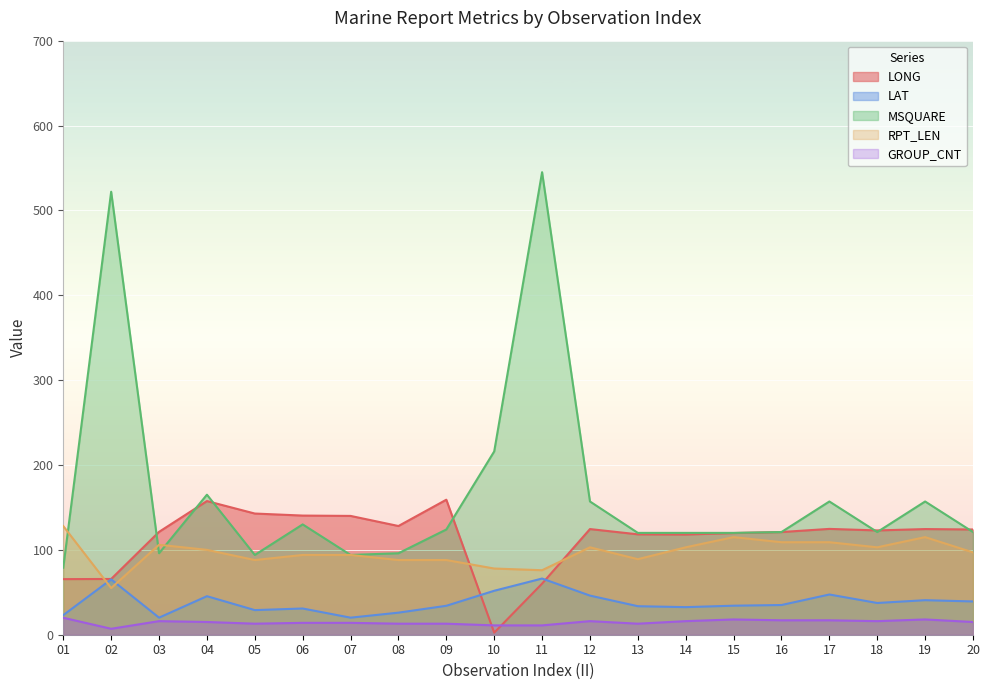

True or false: LAT and MSQUARE intersect in this chart.

False